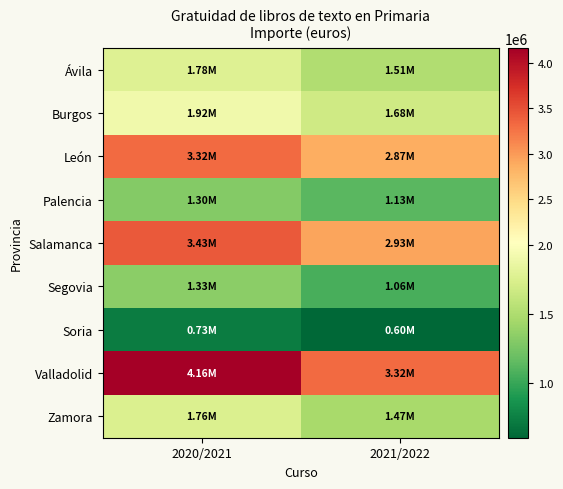

At 2021/2022, list the series in order from smallest to largest.

Soria, Segovia, Palencia, Zamora, Ávila, Burgos, León, Salamanca, Valladolid